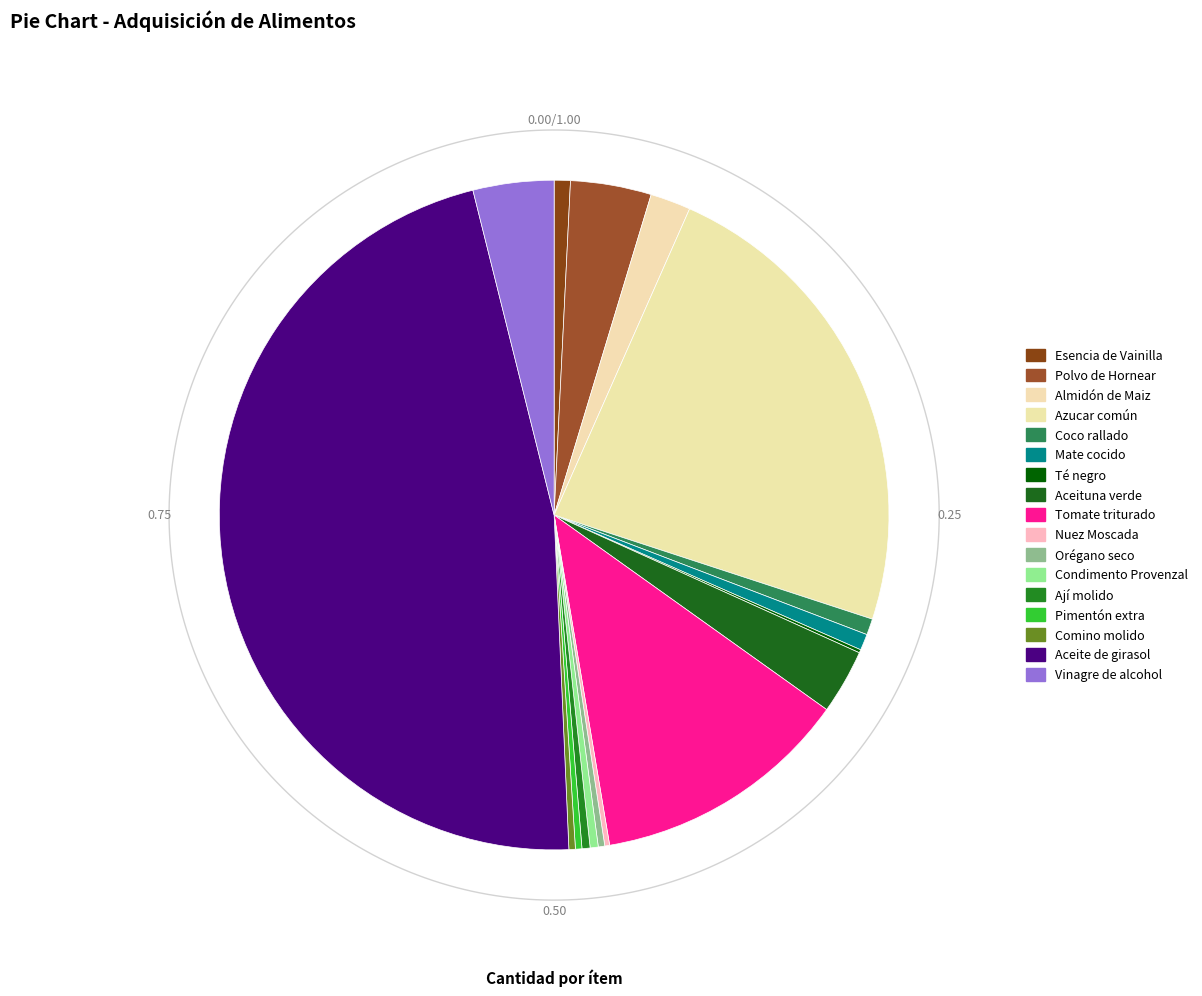

The Pimentón extra slice represents 0% of the pie. True or false?

True